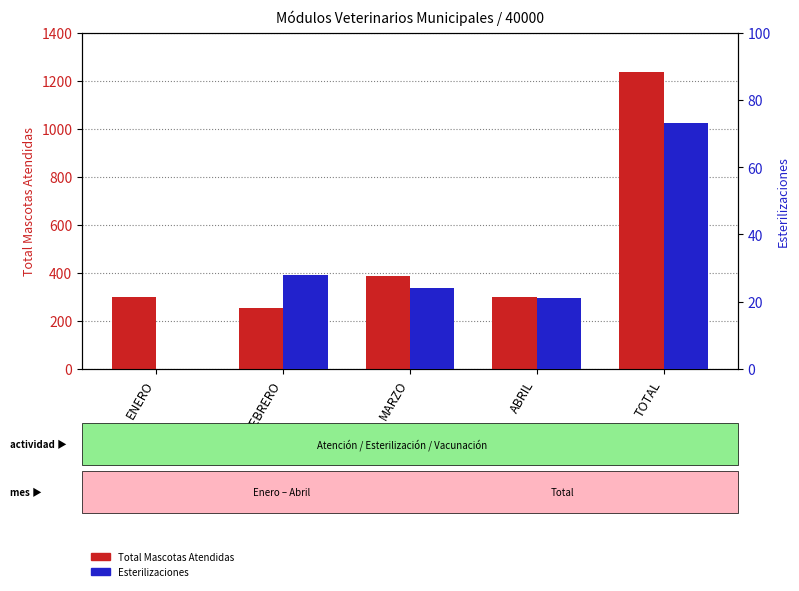

What is the difference between the Esterilizaciones values at ABRIL and MARZO?

3